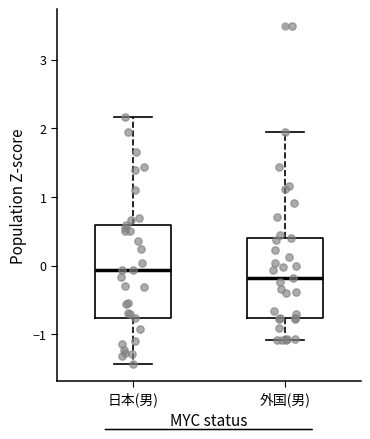

Which box is the tallest, from its lower edge to its upper edge?

日本(男)